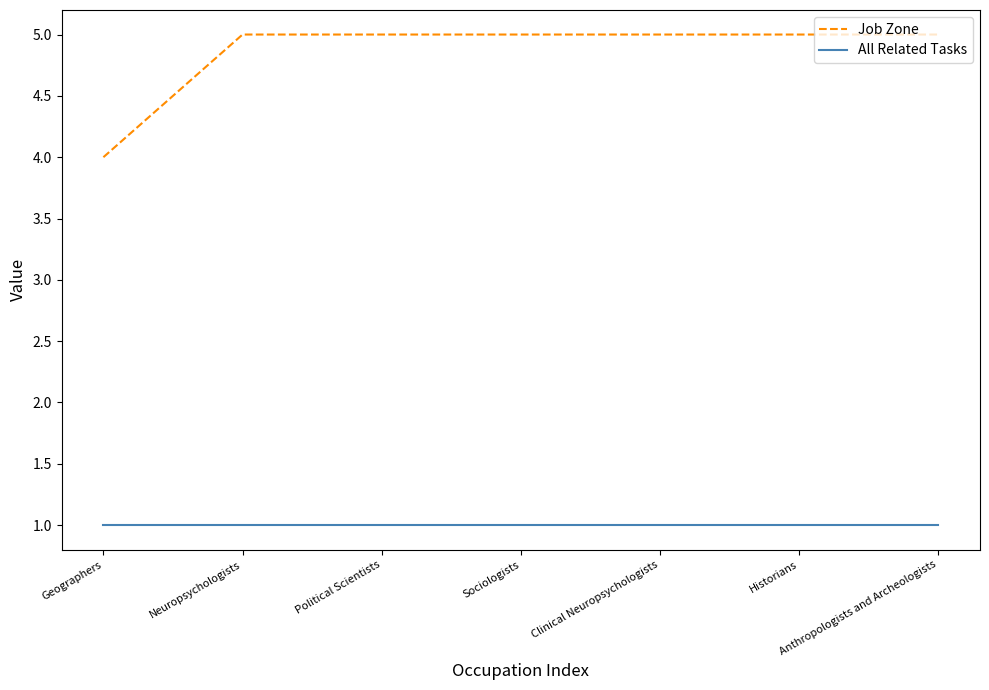

What is the average value of the Job Zone series?

5